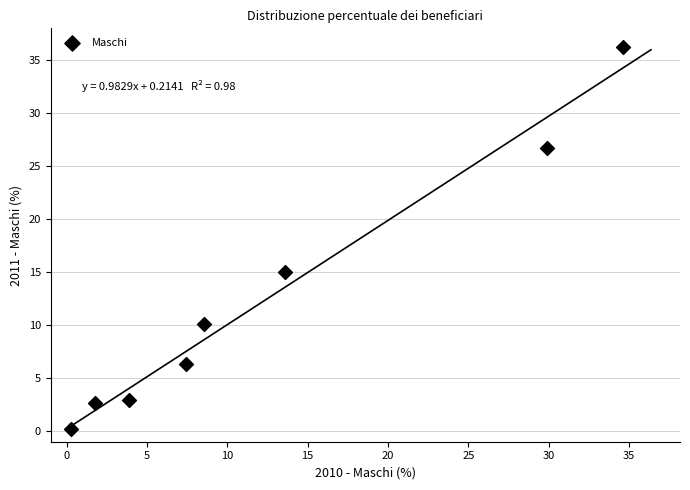

What Y value in the scatter plot is closest to 18?

15.0